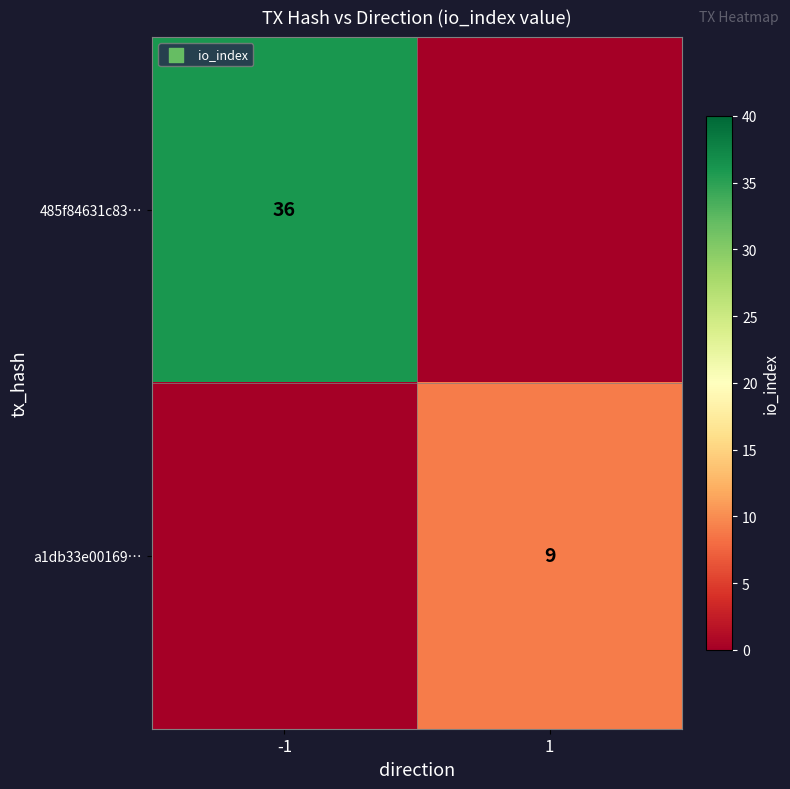

The a1db33e00169… series shows 14 at 1. True or false?

False